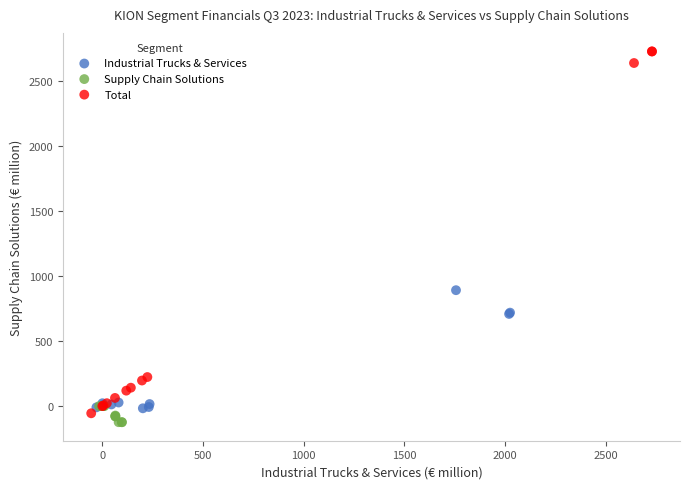

Which series reaches the maximum Y coordinate?

Total